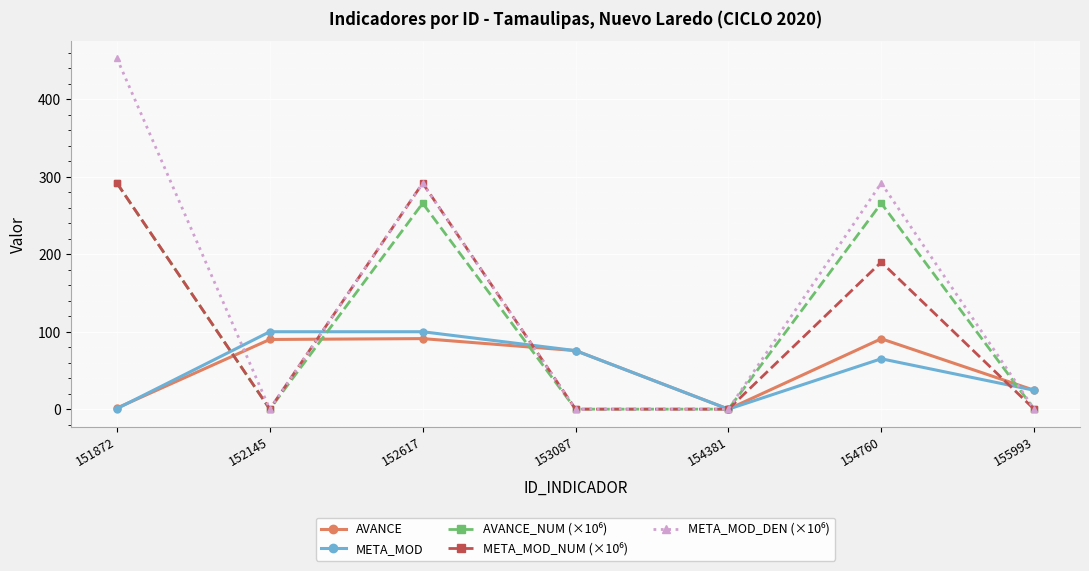

What is the approximate value of META_MOD at 154760?

65.1